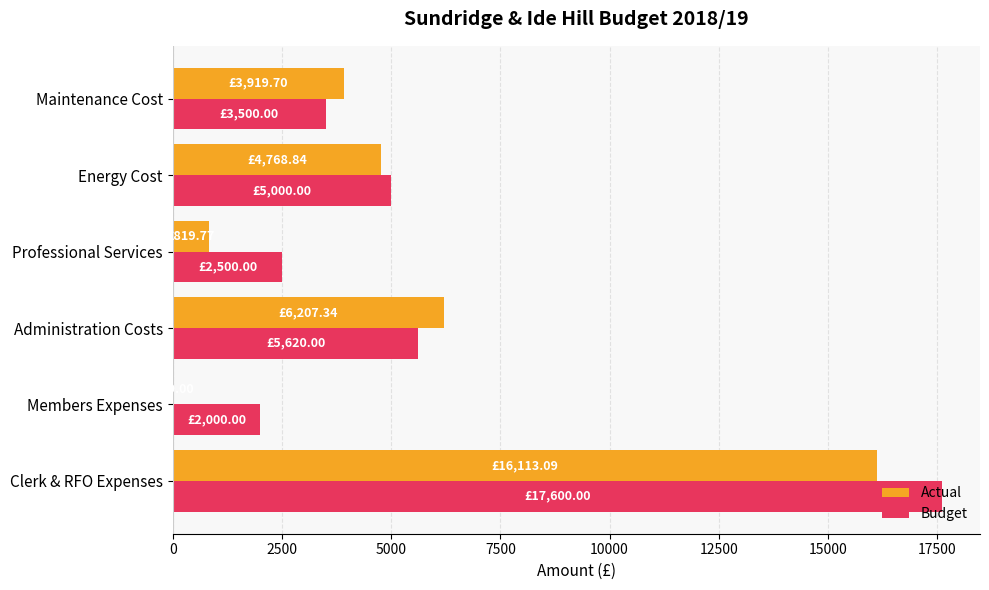

Between Members Expenses and Maintenance Cost, which series saw the biggest shift?

Actual